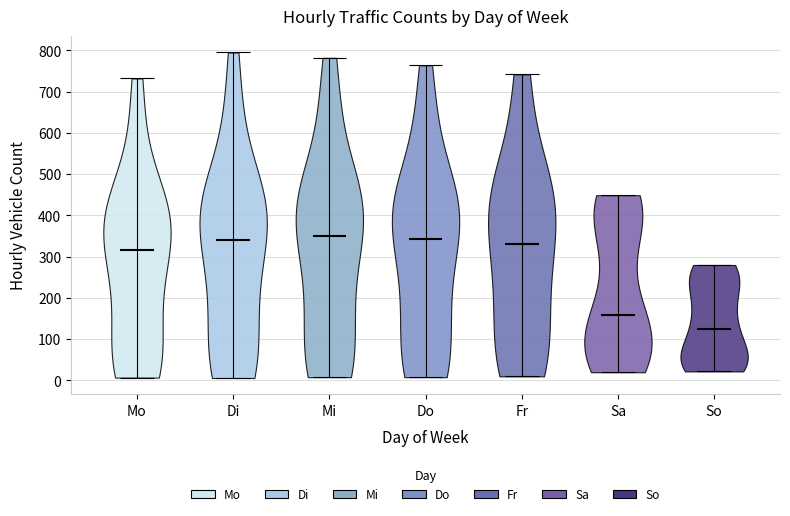

Which violin has the lowest median line?

So